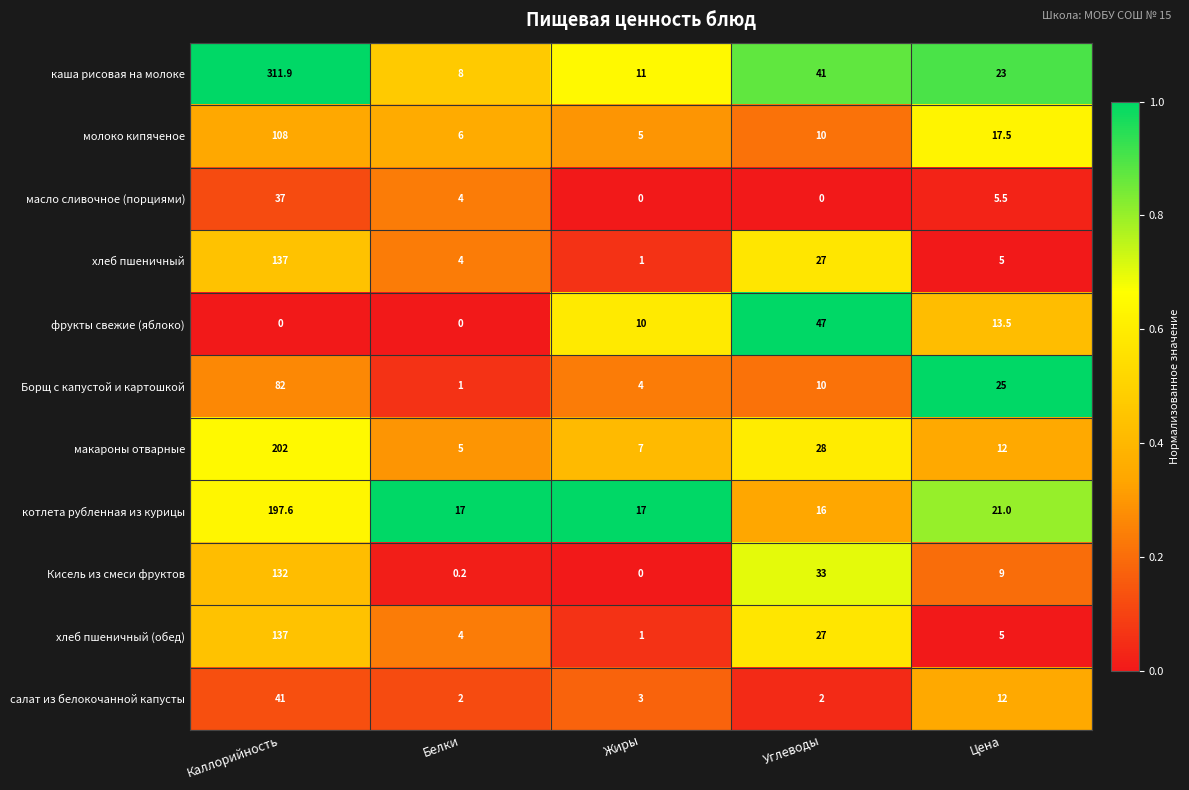

What is the difference between the second highest and second lowest values in the Борщ с капустой и картошкой series?

21.0